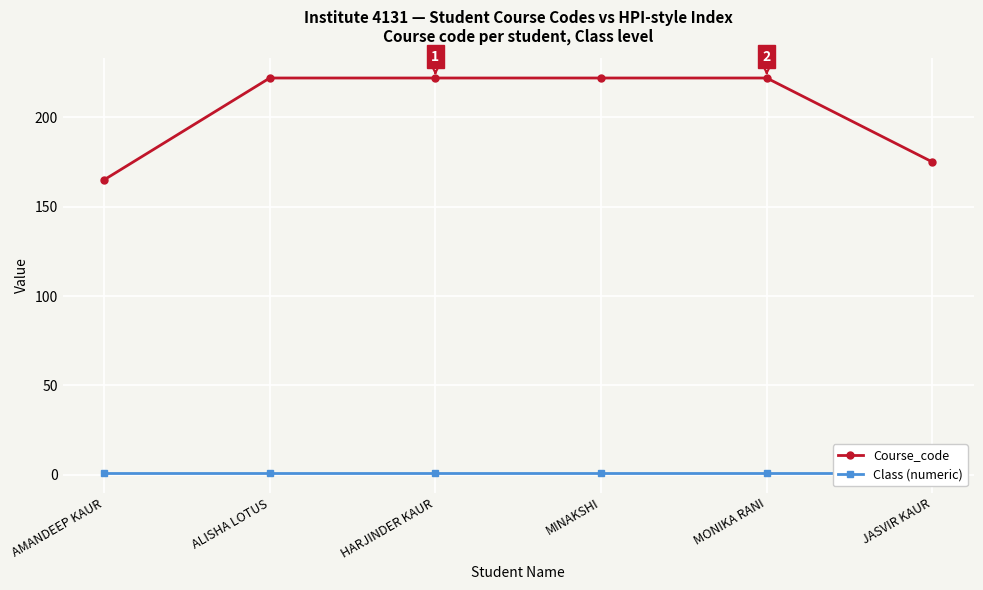

True or false: Course_code has a value of 222 at MINAKSHI.

True